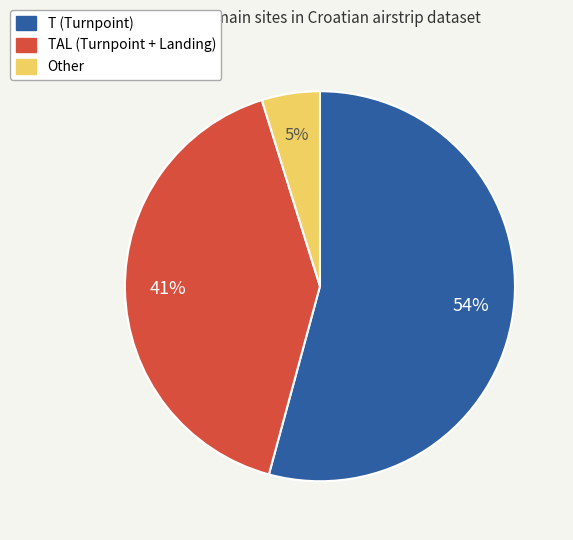

How many segments does this pie chart have?

3